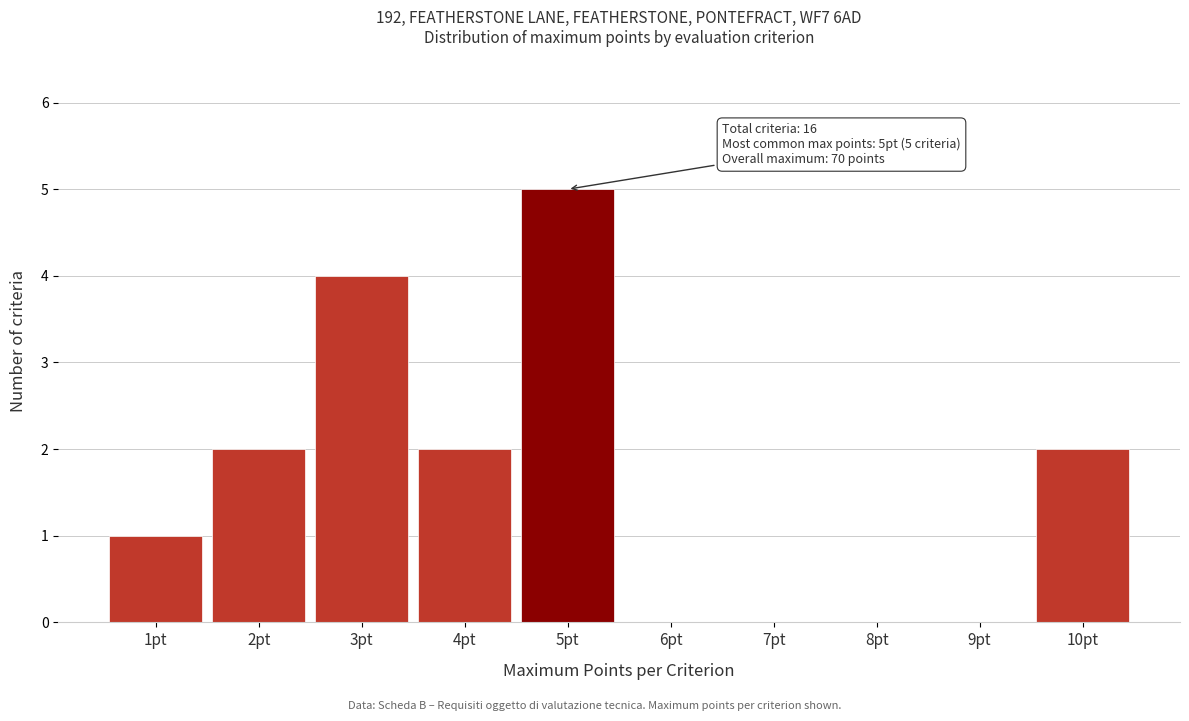

Reading left to right, transcribe all the data shown in this chart.

1pt=1	2pt=2	3pt=4	4pt=2	5pt=5	6pt=0	7pt=0	8pt=0	9pt=0	10pt=2